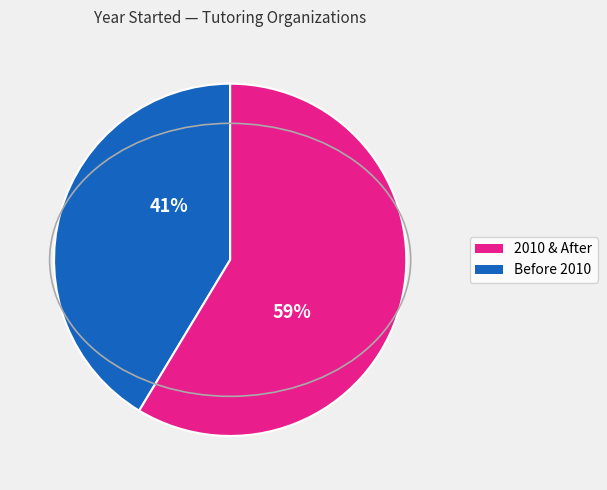

Is there a majority slice in this chart?

Yes